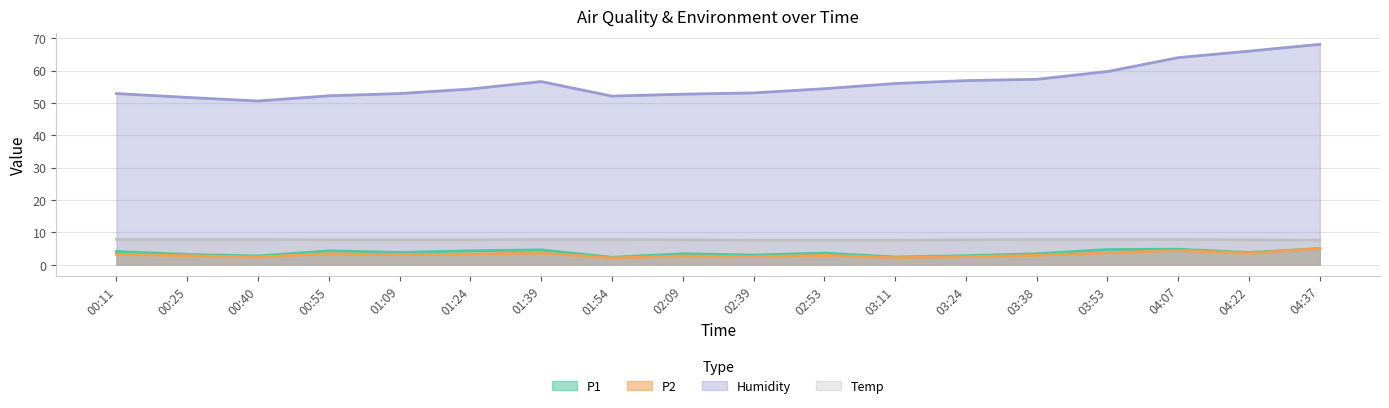

What position from the right is 00:40?

16